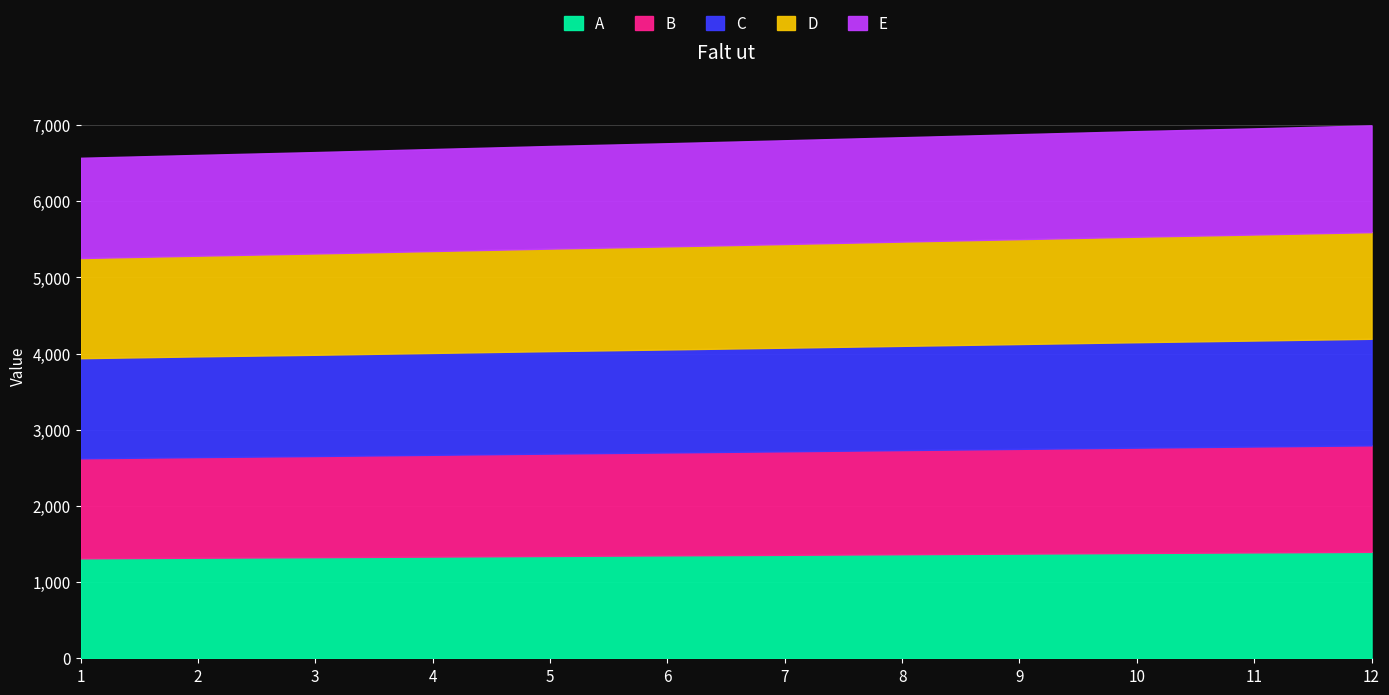

Rank the categories by D value from highest to lowest.

12, 11, 10, 9, 8, 7, 6, 5, 4, 3, 2, 1